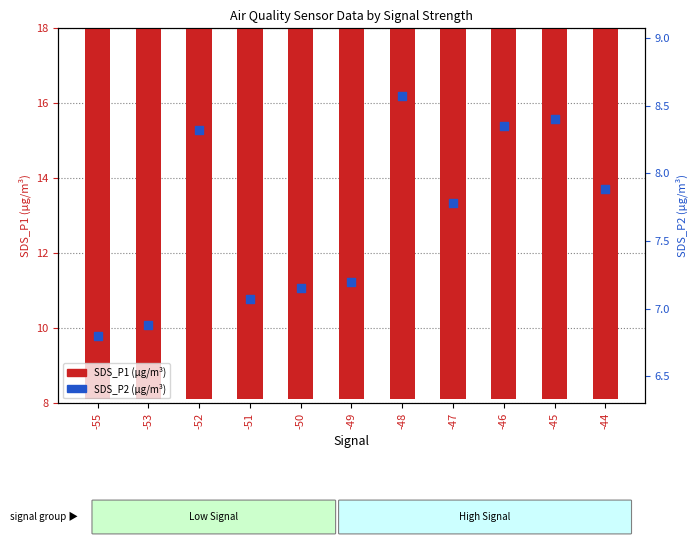

Is the value of SDS_P2 at -45 greater than the value of SDS_P1 at -44?

No